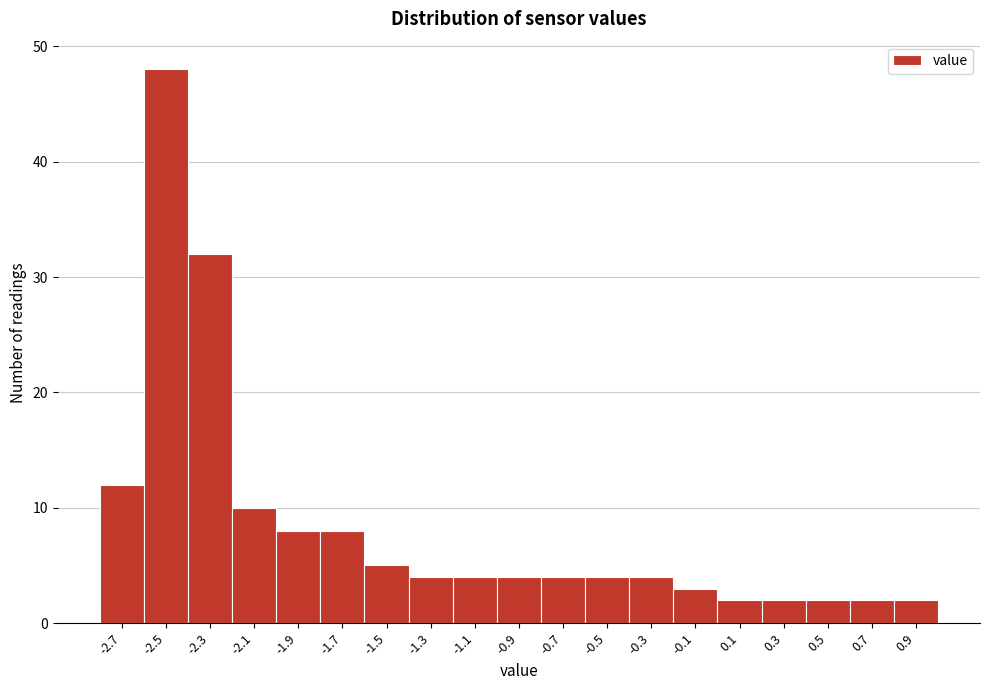

Reading right to left, what are all the values shown in this chart?

0.9=2	0.7=2	0.5=2	0.3=2	0.1=2	-0.1=3	-0.3=4	-0.5=4	-0.7=4	-0.9=4	-1.1=4	-1.3=4	-1.5=5	-1.7=8	-1.9=8	-2.1=10	-2.3=32	-2.5=48	-2.7=12